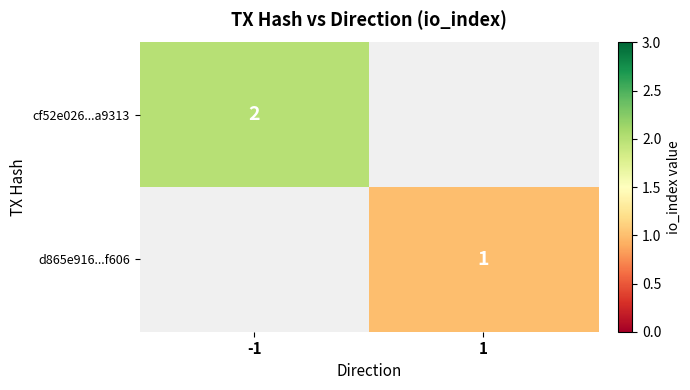

What is the maximum value shown in the chart?

2.0